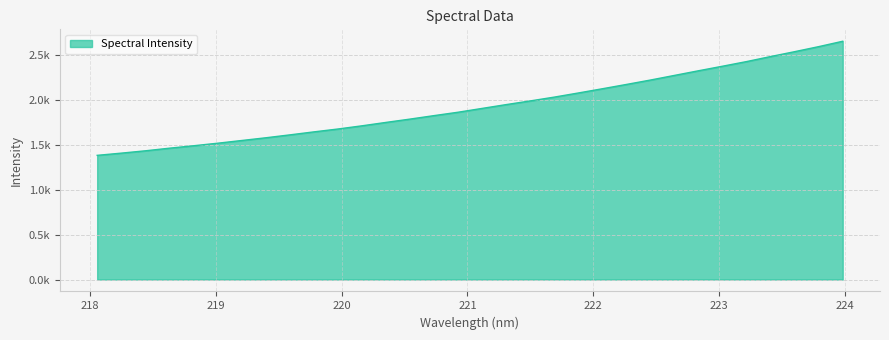

Does the chart display data point markers on the line(s)?

No